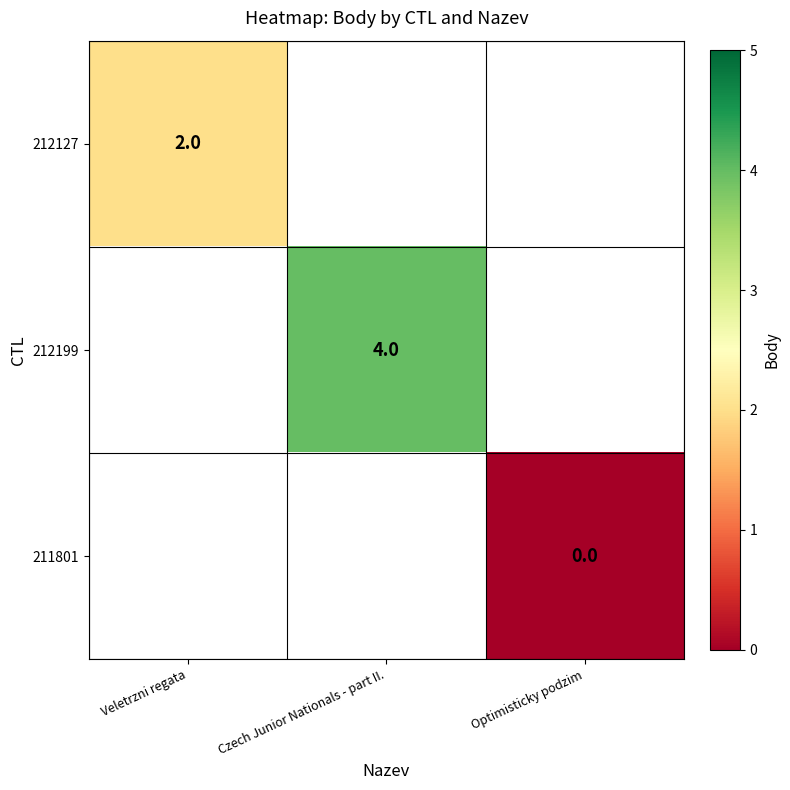

The value of 212199 at Czech Junior Nationals - part II. is 4. True or false?

True